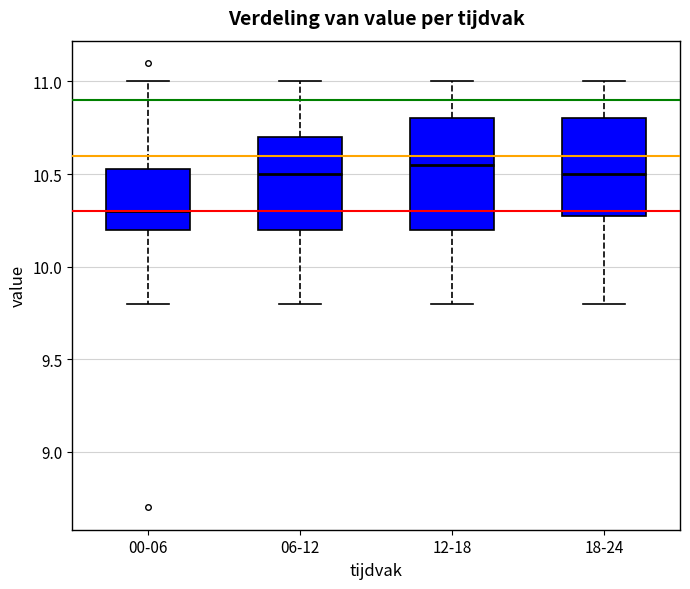

Which box is the tallest, from its lower edge to its upper edge?

12-18